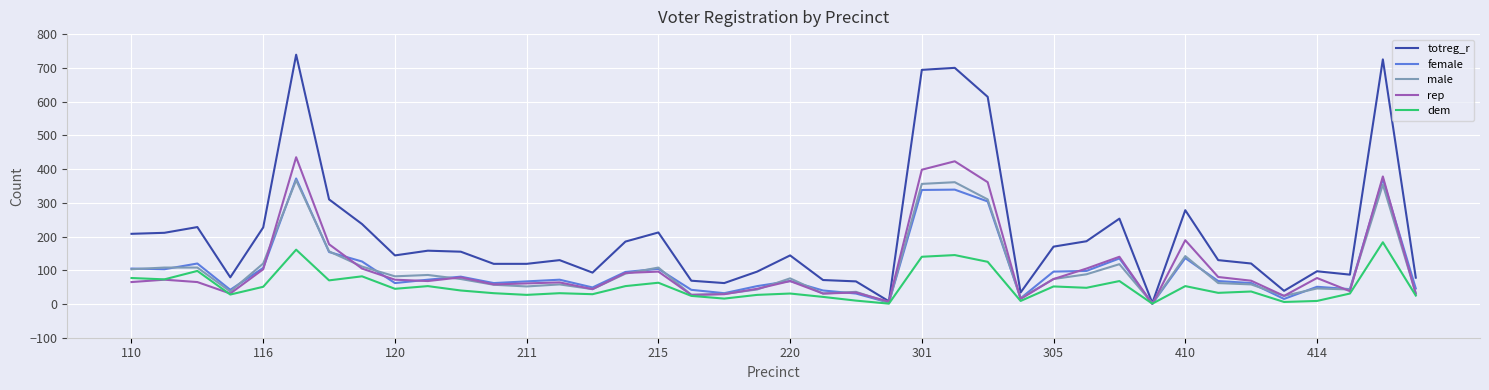

True or false: male and female intersect in this chart.

True